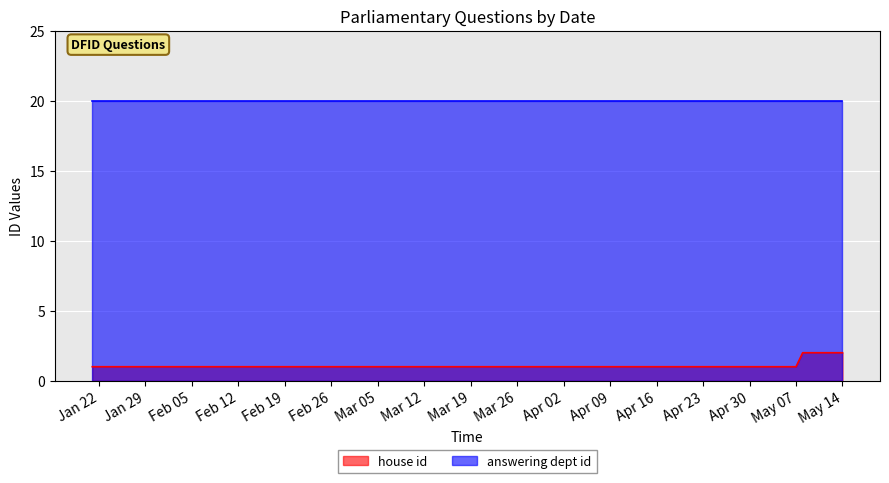

Which series changed the most between 2019-04-11 and 2019-01-21?

house id